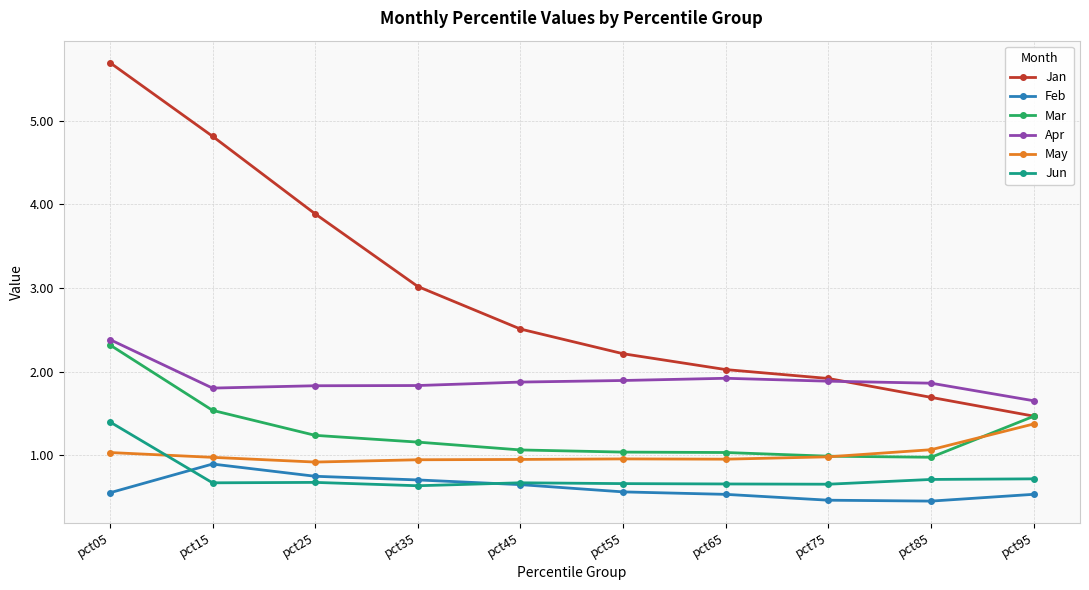

Is it true that Jan equals 3.9 at pct25?

True